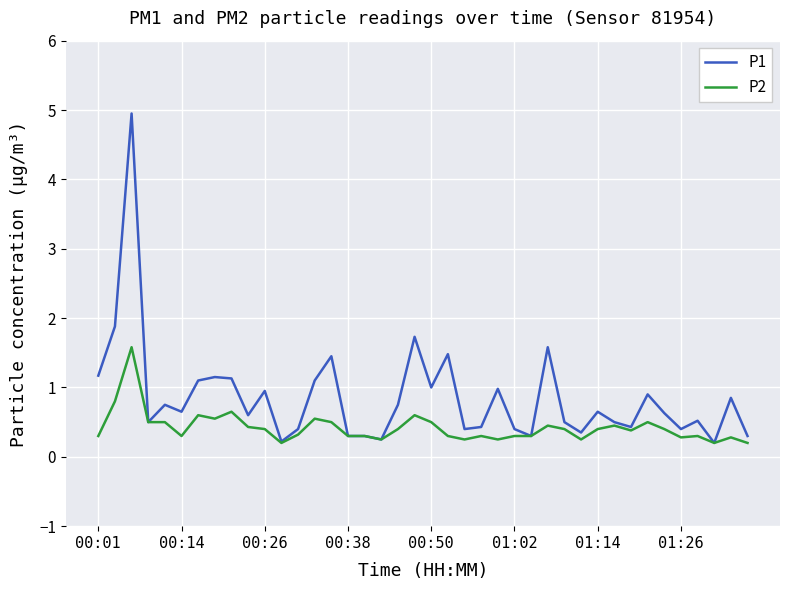

Does the chart have visible grid lines?

Yes